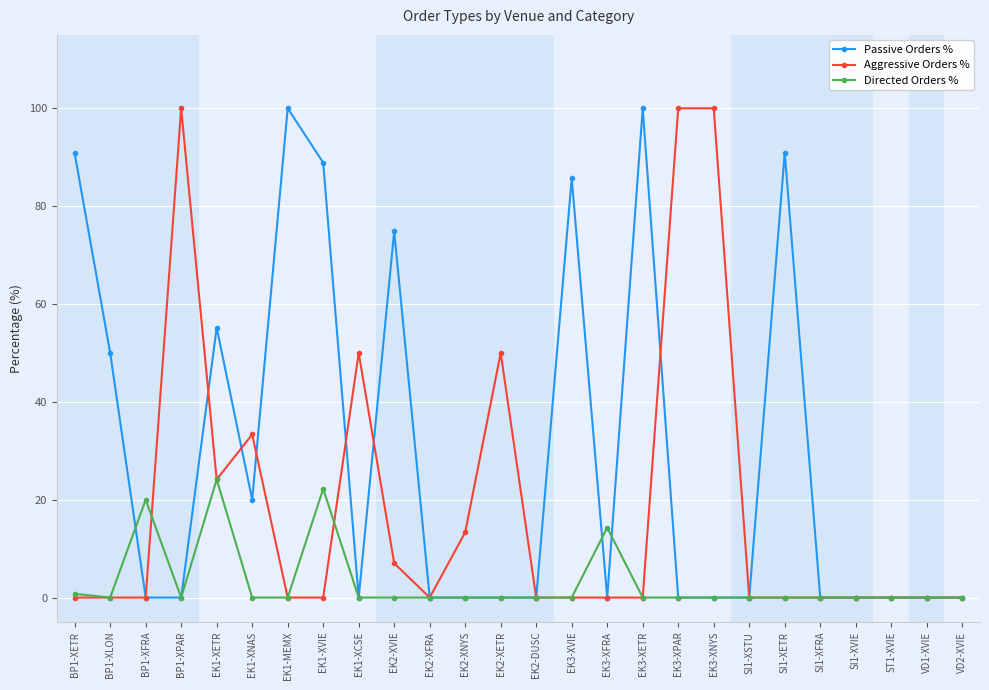

What is the difference between the maximum and second lowest values in the Aggressive Orders % series?

100.0